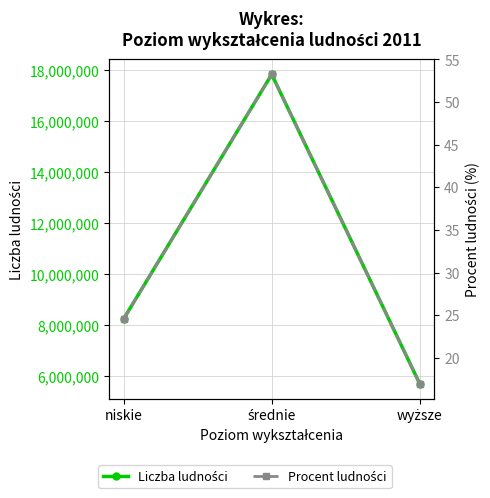

What is the difference between the maximum and minimum values in the Liczba ludności series?

12140229.0